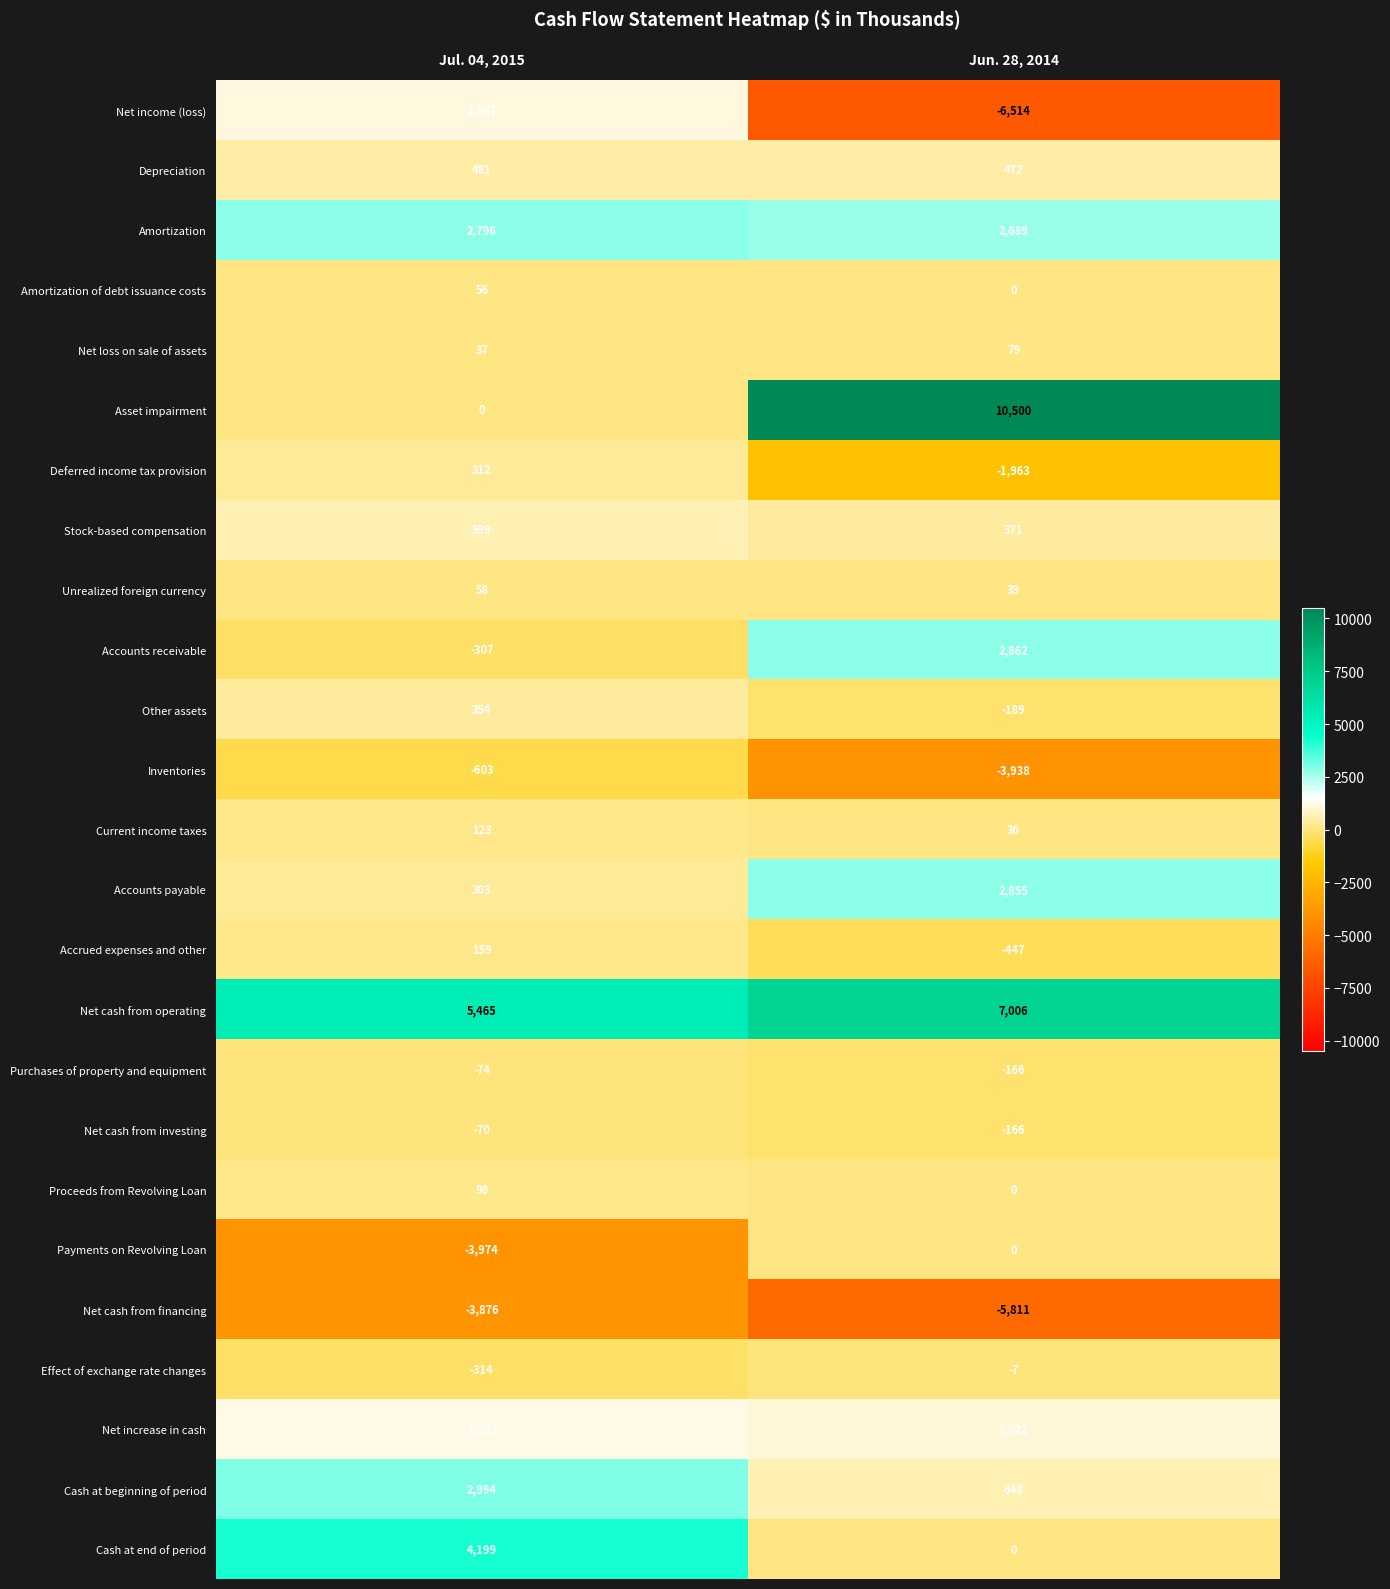

How many series are shown in this chart?

25